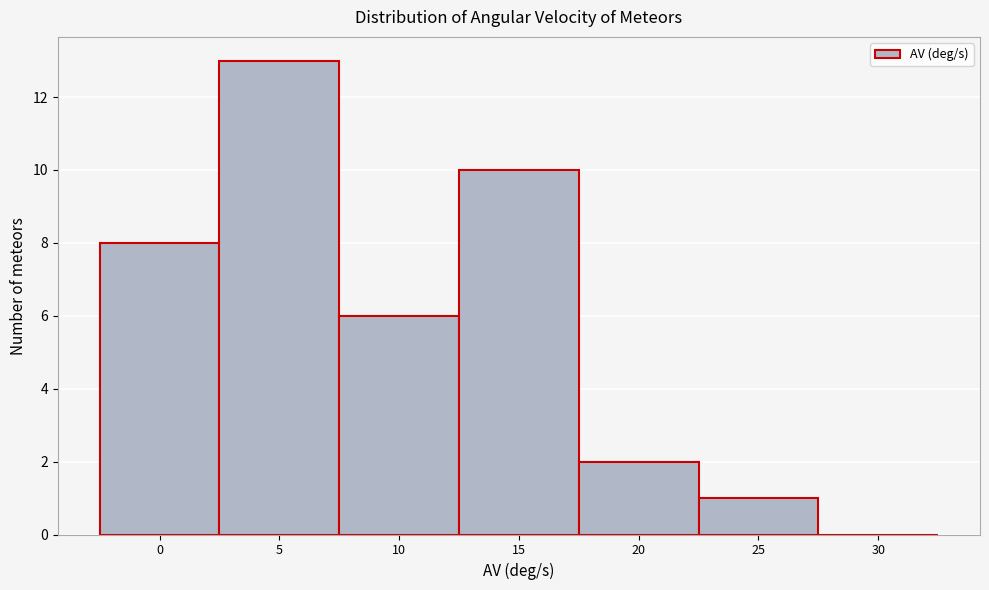

Reading left to right, what are all the values shown in this chart?

0=8	5=13	10=6	15=10	20=2	25=1	30=0